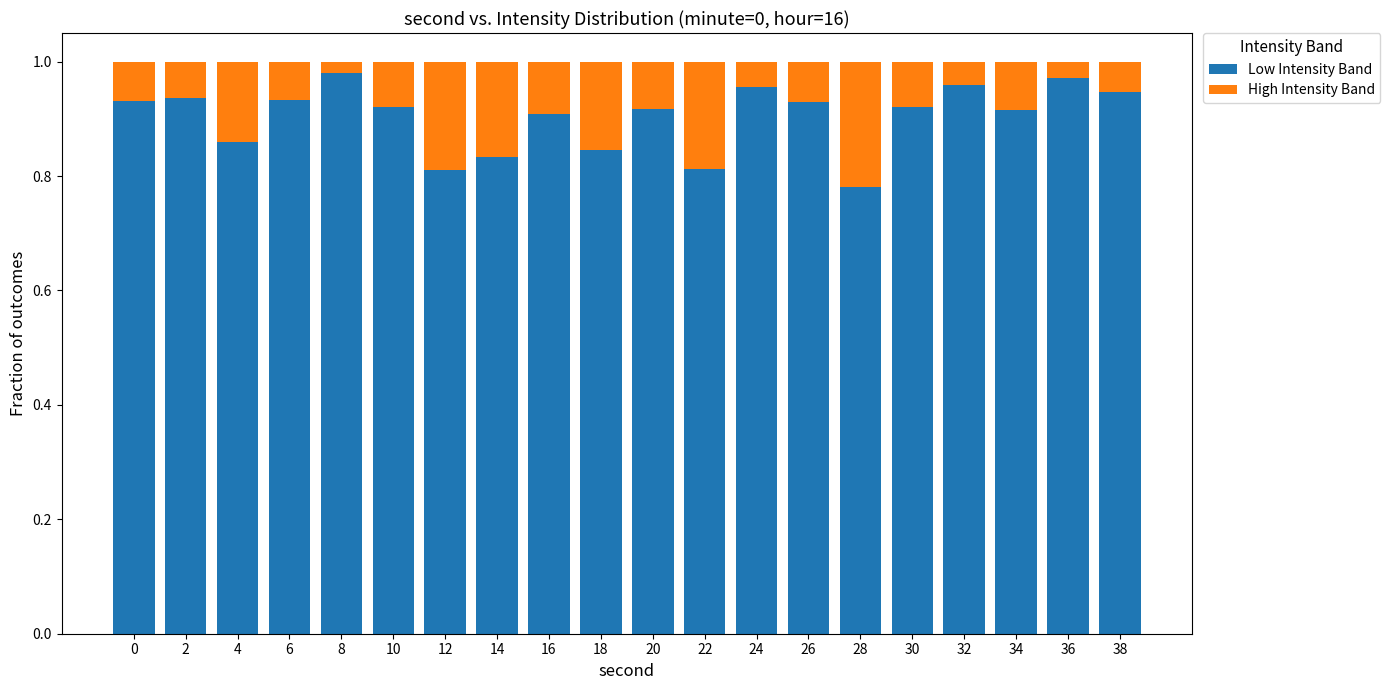

What is the sum of all Low Intensity Band values?

18.1